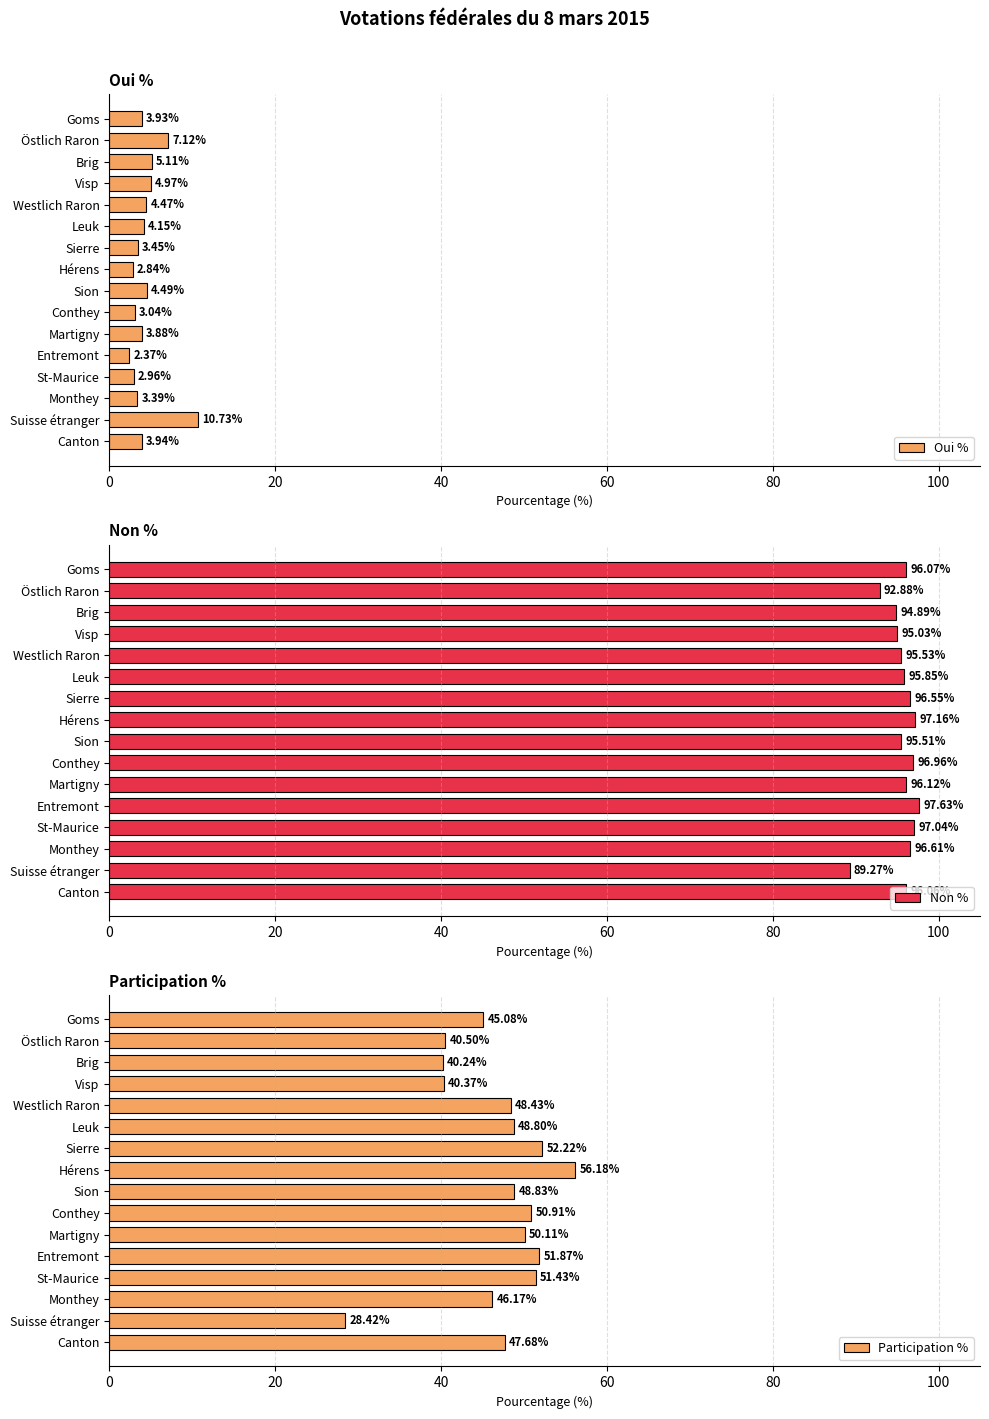

What is the minimum value shown in the chart?

2.4